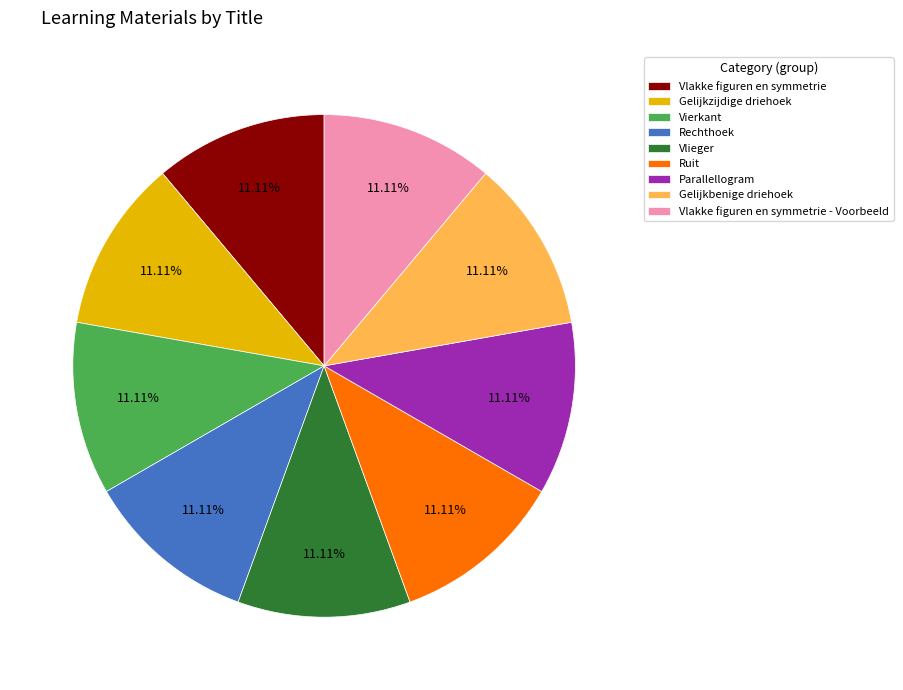

How many slices are in this pie chart?

9